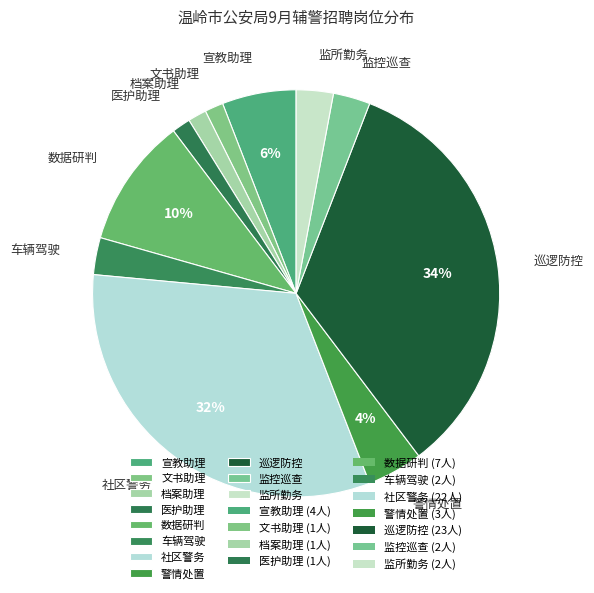

How much of the chart is everything except 医护助理?

98.5%